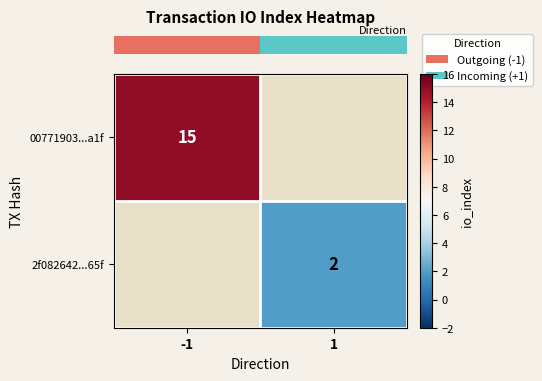

How many distinct data groups are displayed?

2